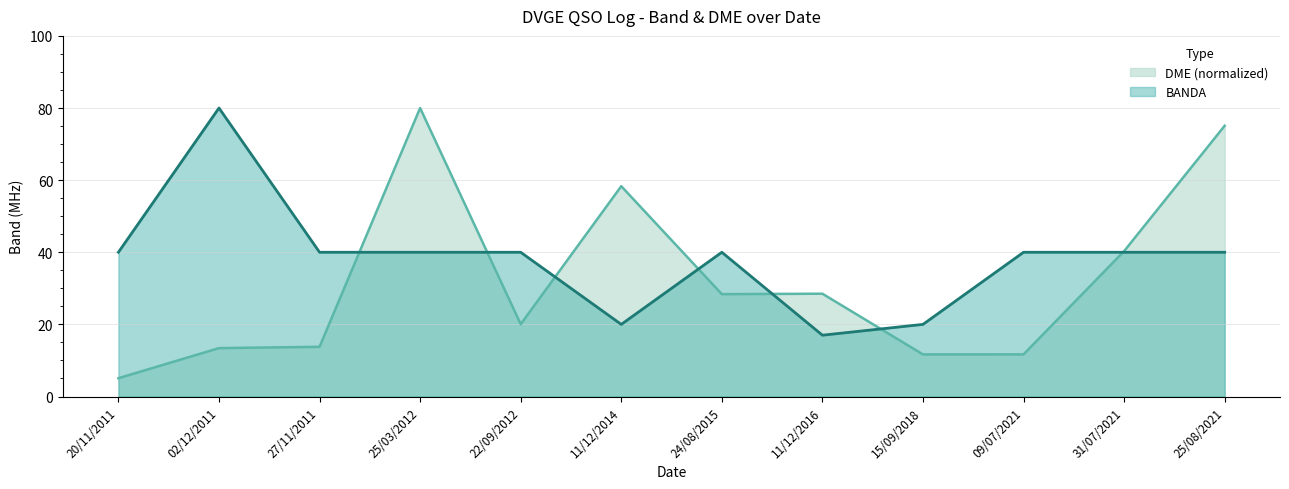

The value of DME at 25/03/2012 is 80.0. True or false?

True